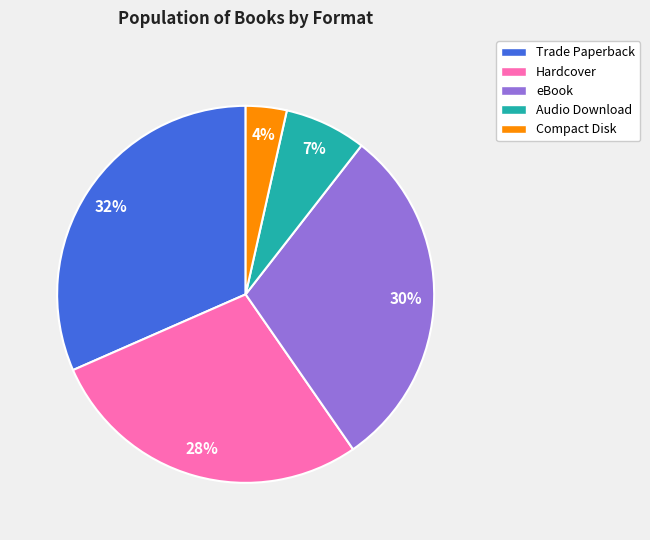

Rank the categories by value from lowest to highest.

Compact Disk, Audio Download, Hardcover, eBook, Trade Paperback